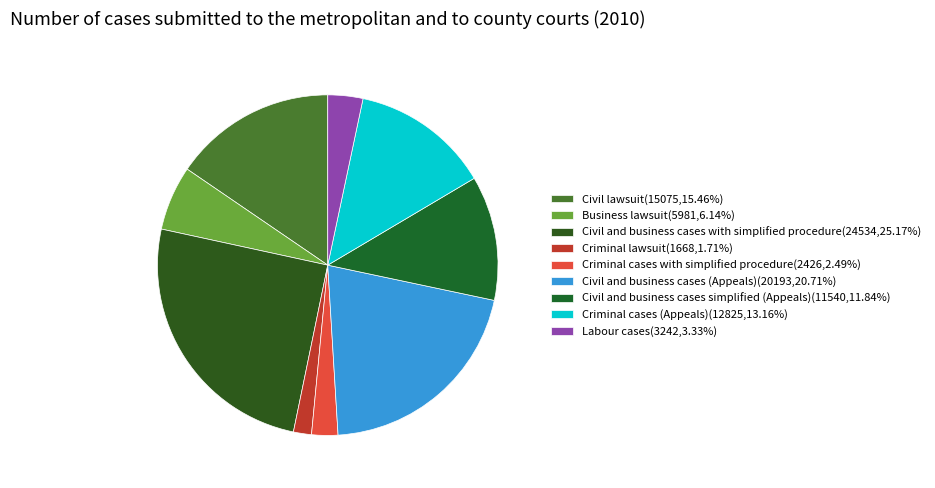

Which category has the smallest portion of the pie?

Criminal lawsuit